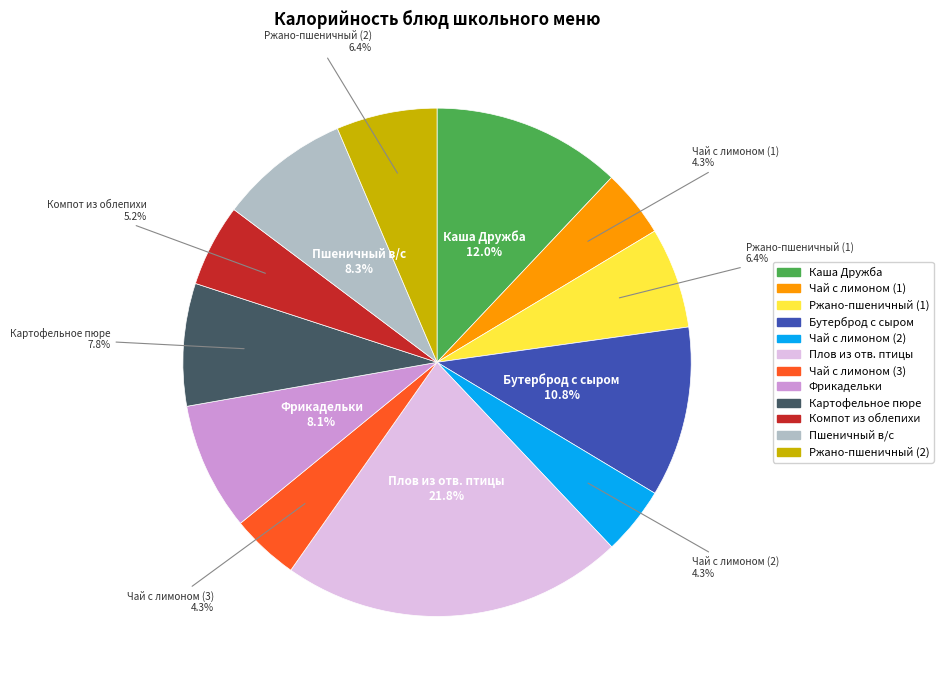

What is the ratio of the value at Бутерброд с сыром to the value at Чай с лимоном (3)?

2.5